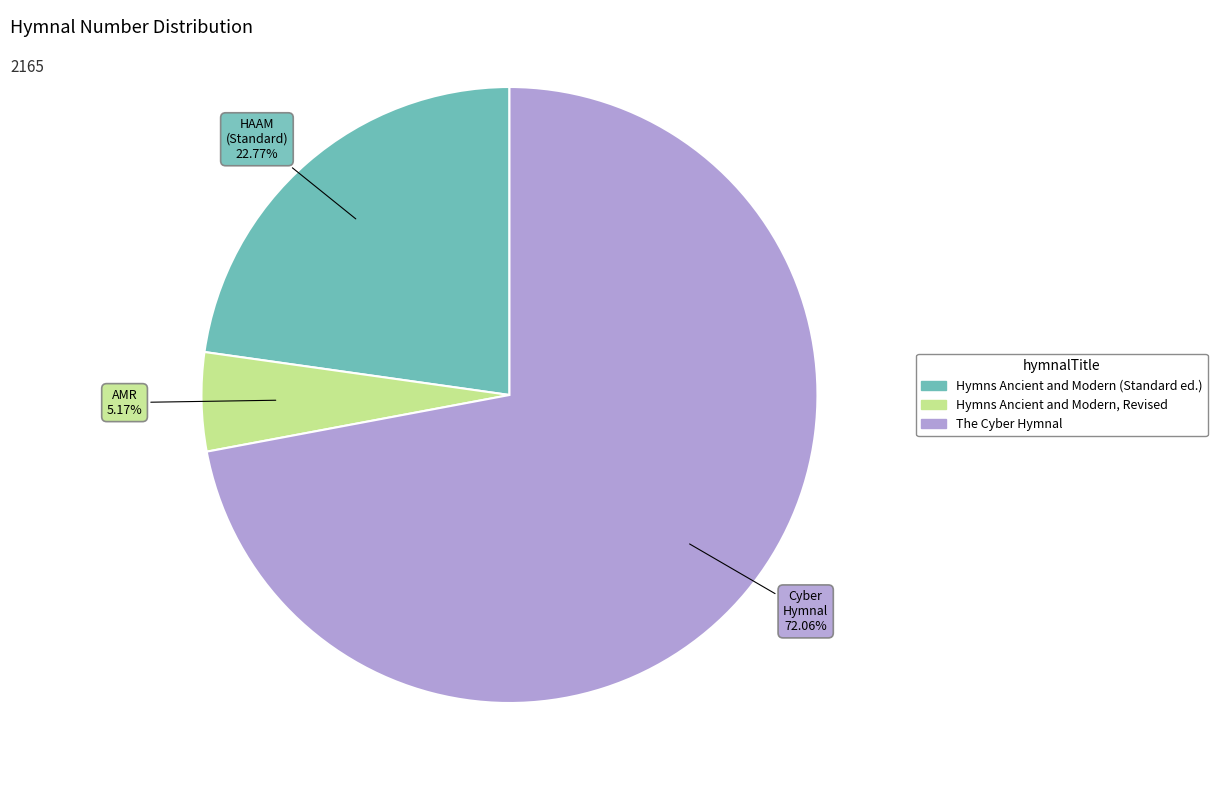

Approximately how many times larger is the value at Hymns Ancient and Modern (Standard ed.) compared to The Cyber Hymnal?

0.3